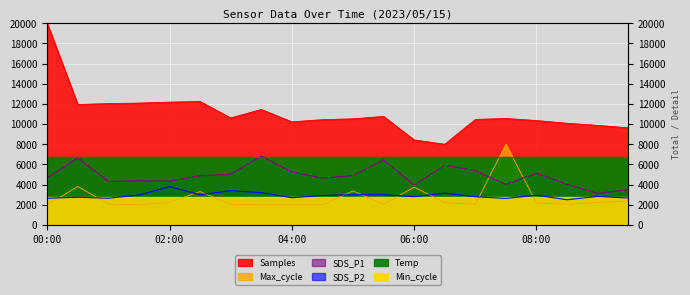

What is the lowest value of the Samples series?

8000.0